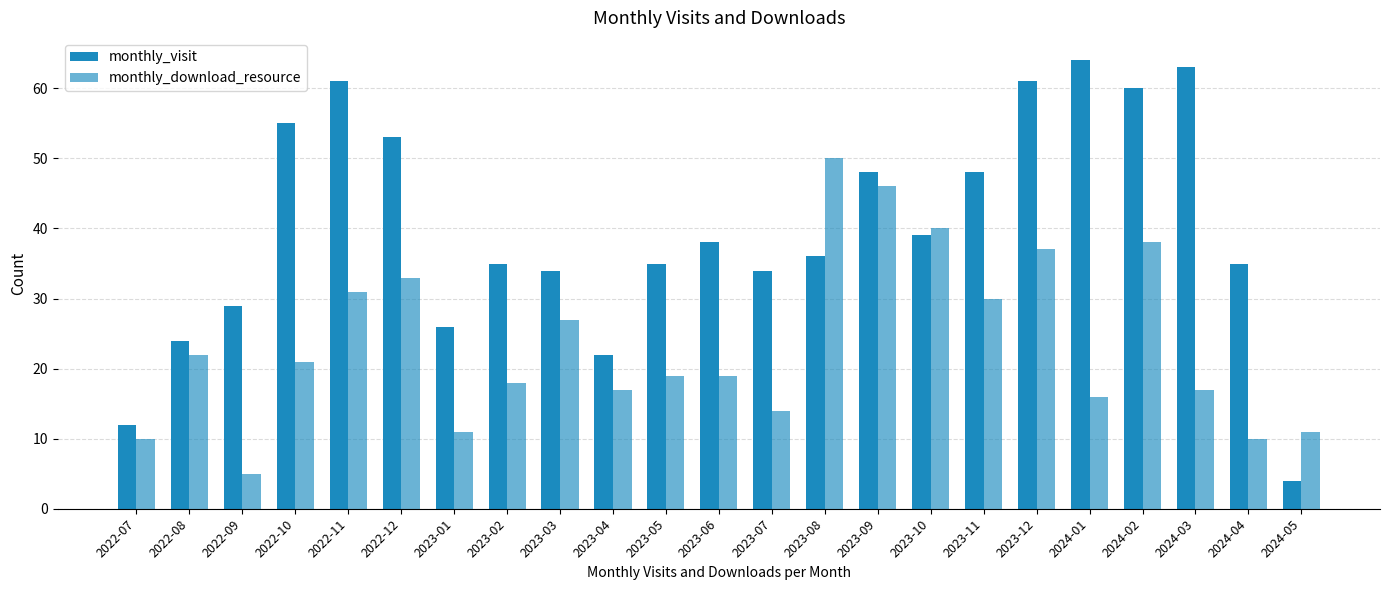

Count the number of data series in this chart.

2